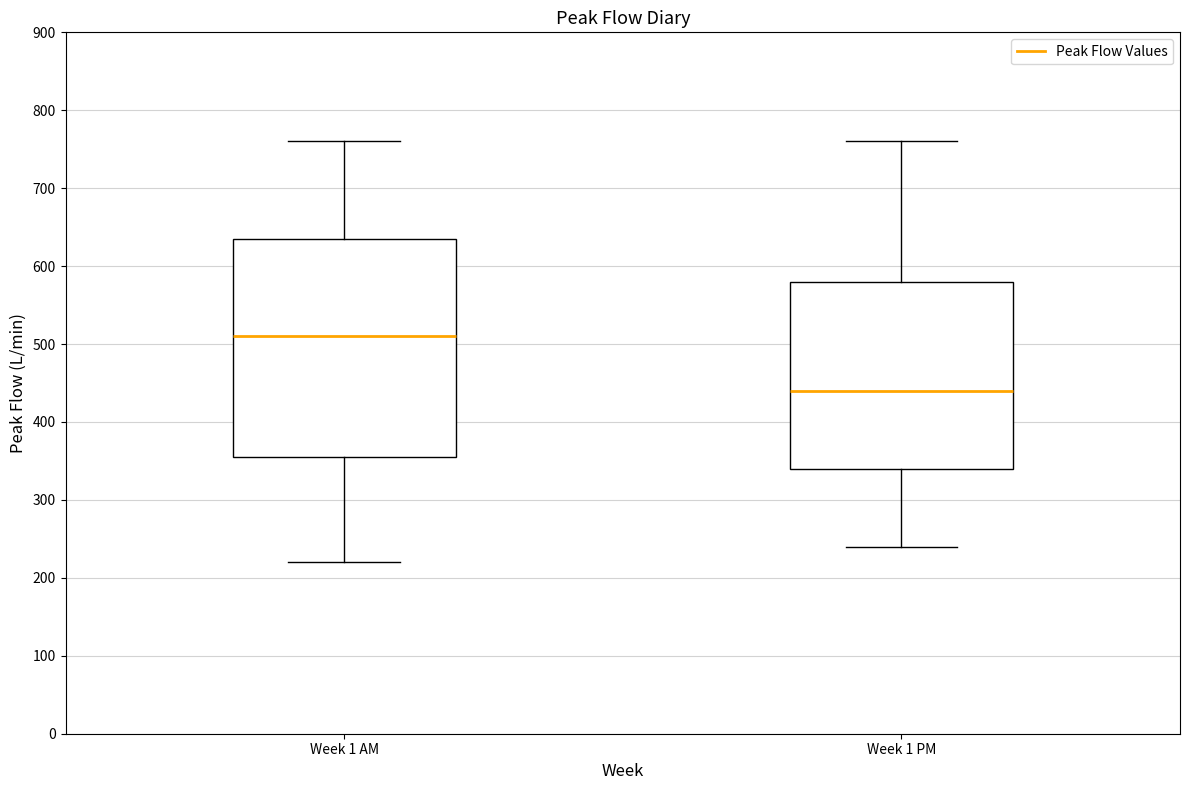

Where is the upper edge of the box for Week 1 PM on the y-axis? The values are not printed on the chart, so give them approximately, as read against the axis.

580